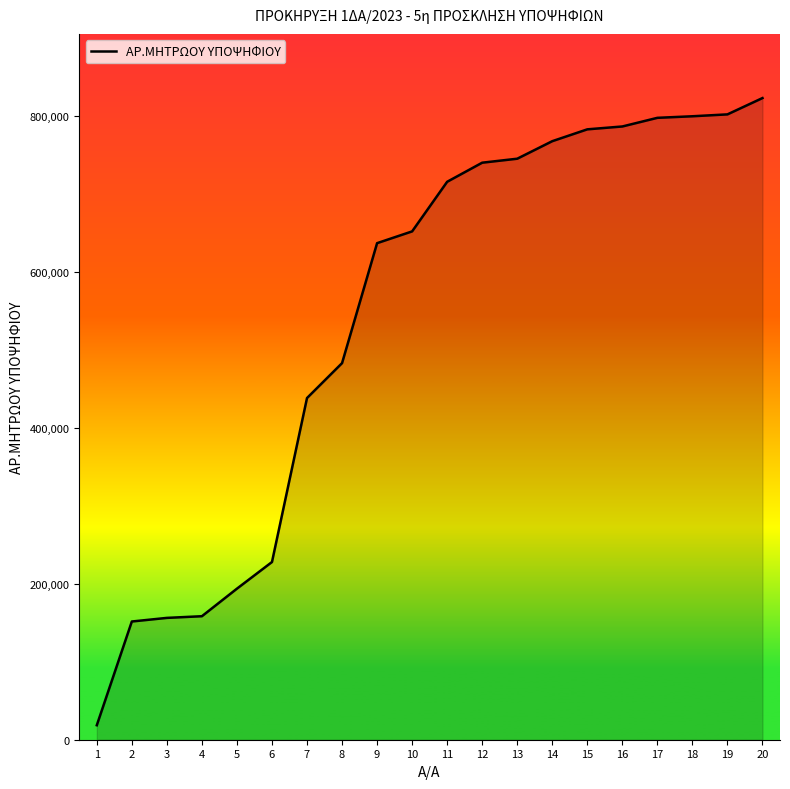

The value at 3 is 67665. True or false?

False